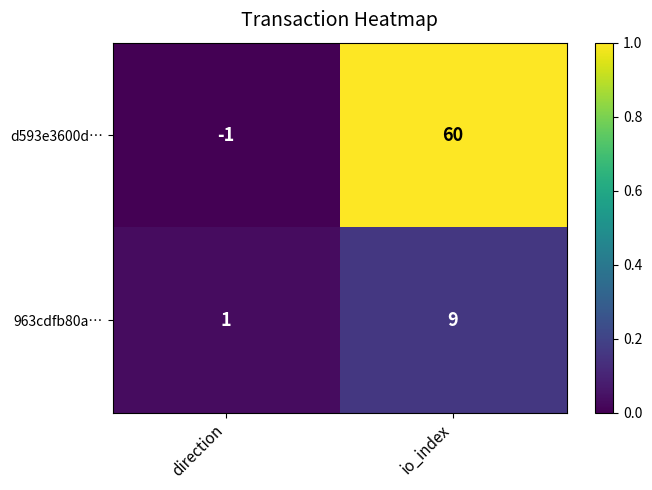

Reading left to right, transcribe all the data shown in this chart.

d593e3600d…: direction=-1	io_index=60
963cdfb80a…: direction=1	io_index=9